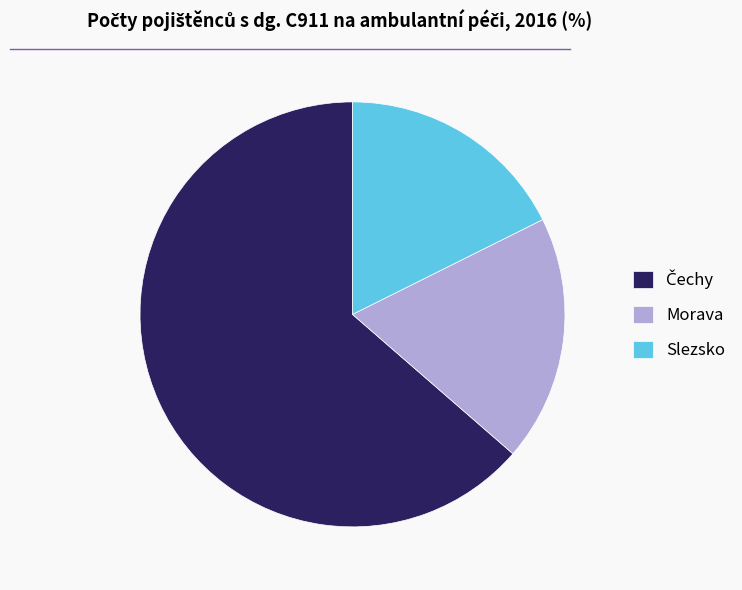

Is it true that Slezsko is 27% of the pie?

False